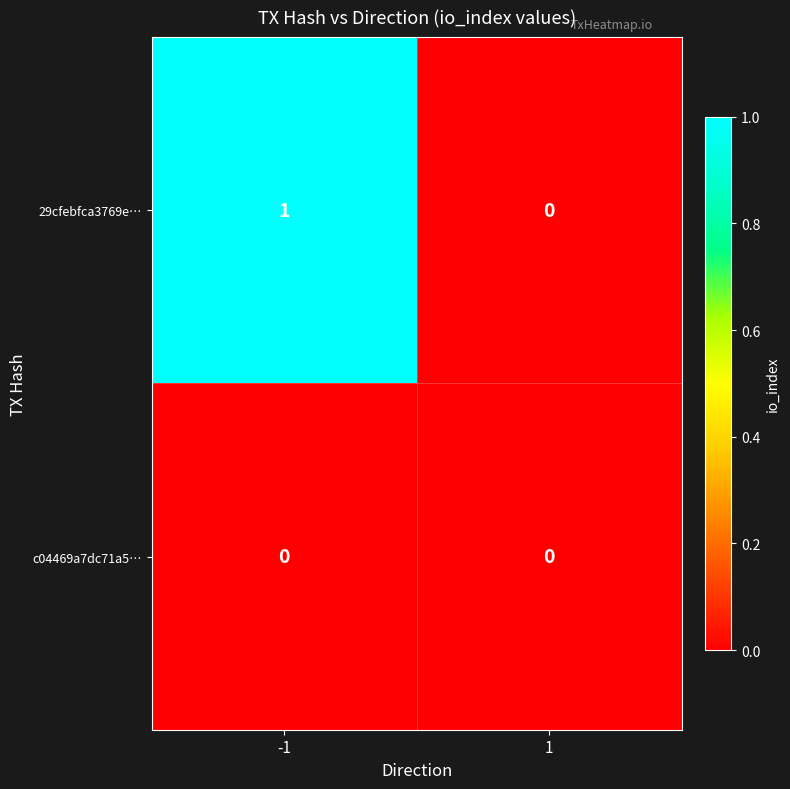

How many positive values does the 29cfebfca3769e… series have?

1